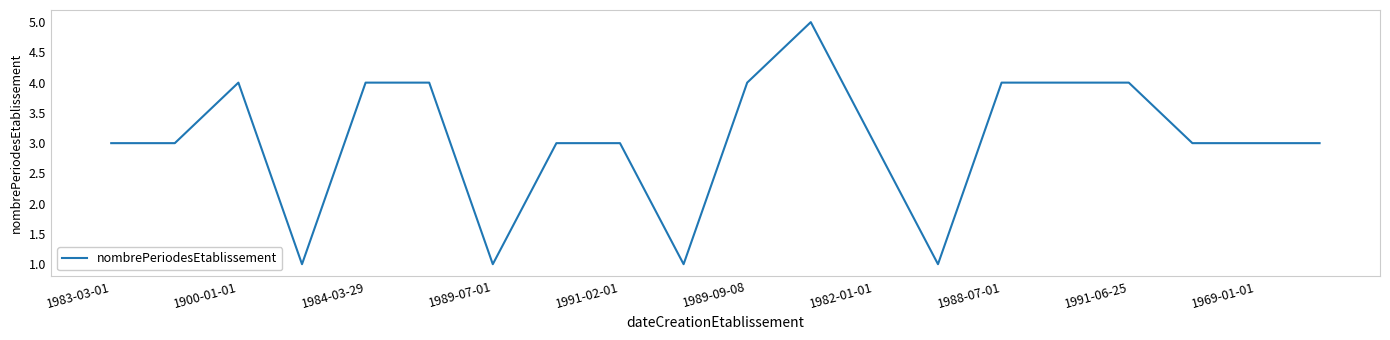

What is the greatest value displayed?

5